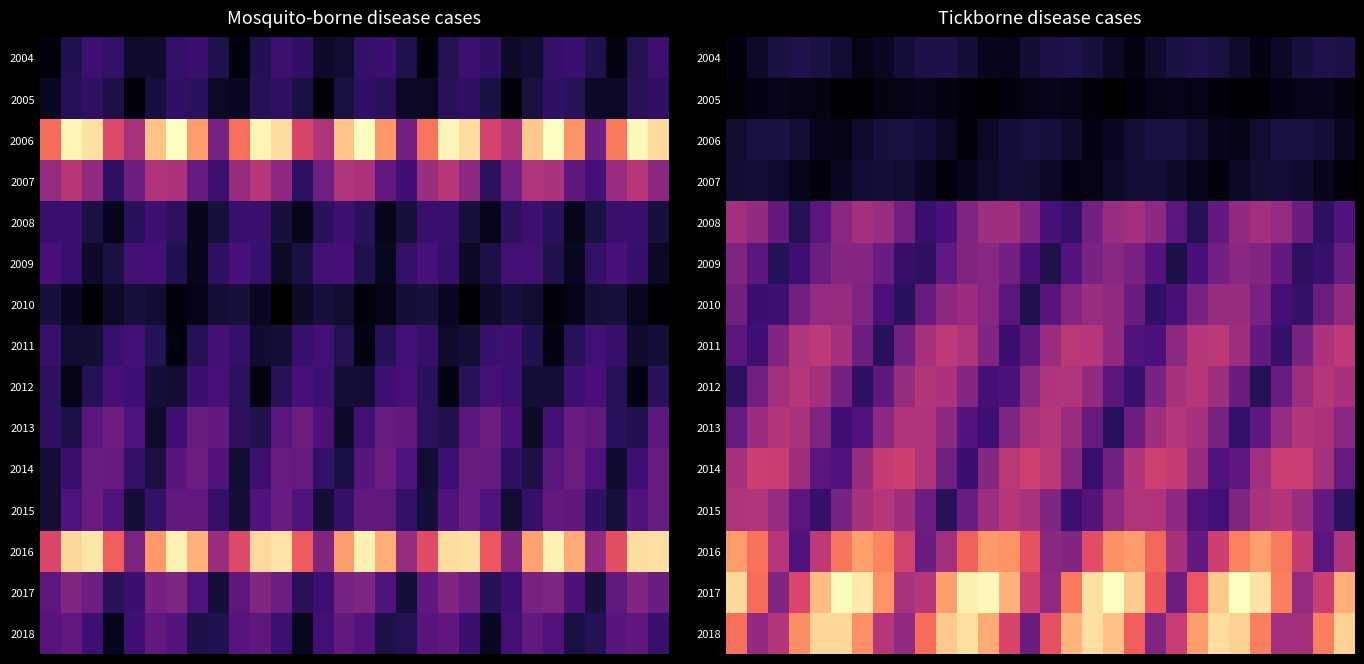

Rank the series by their maximum value, from highest to lowest.

2017, 2018, 2016, 2014, 2011, 2012, 2013, 2015, 2008, 2010, 2009, 2004, 2006, 2007, 2005